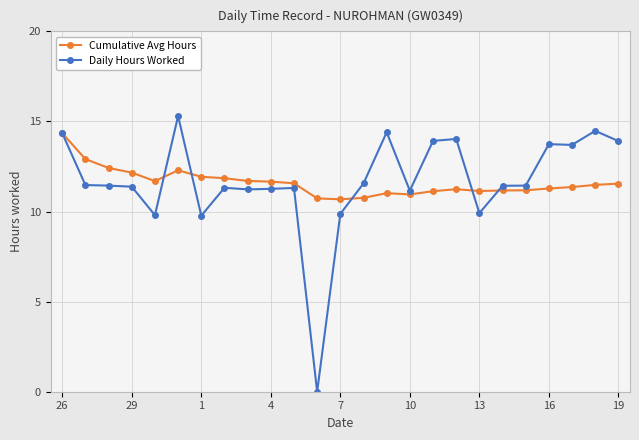

Which series has the largest range (max minus min)?

Daily Hours Worked